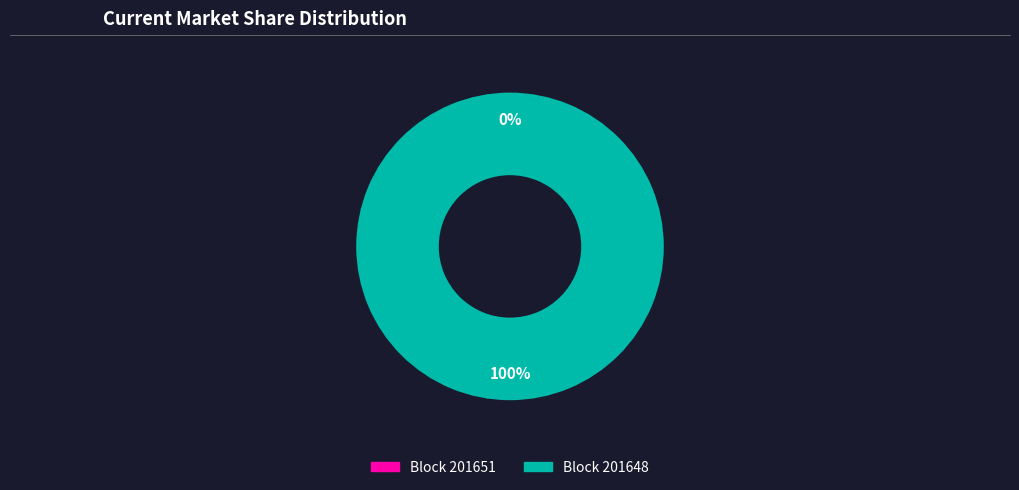

What is the majority slice?

201648